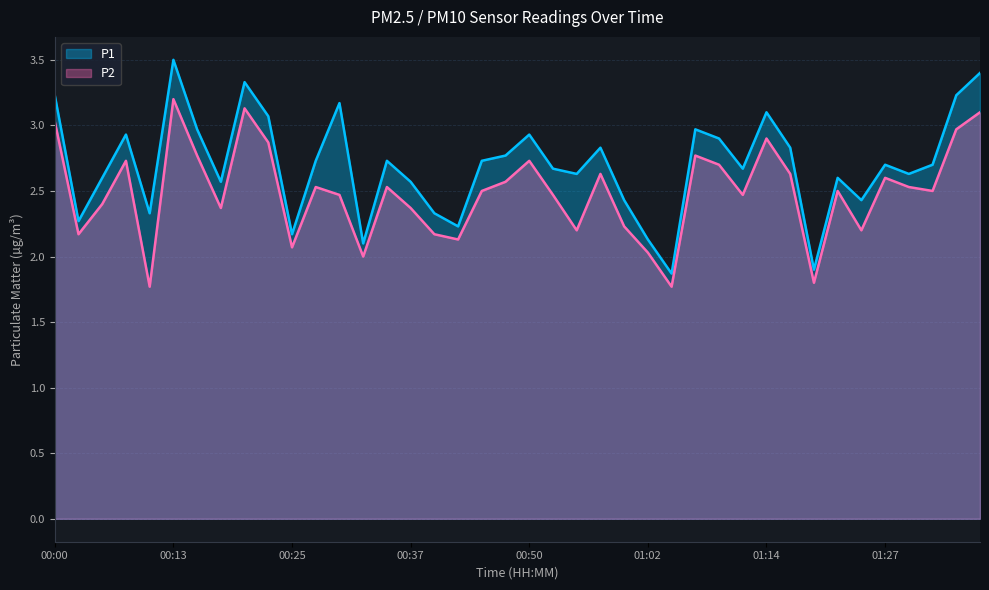

What is the difference between the maximum and minimum values in the P2 series?

1.4